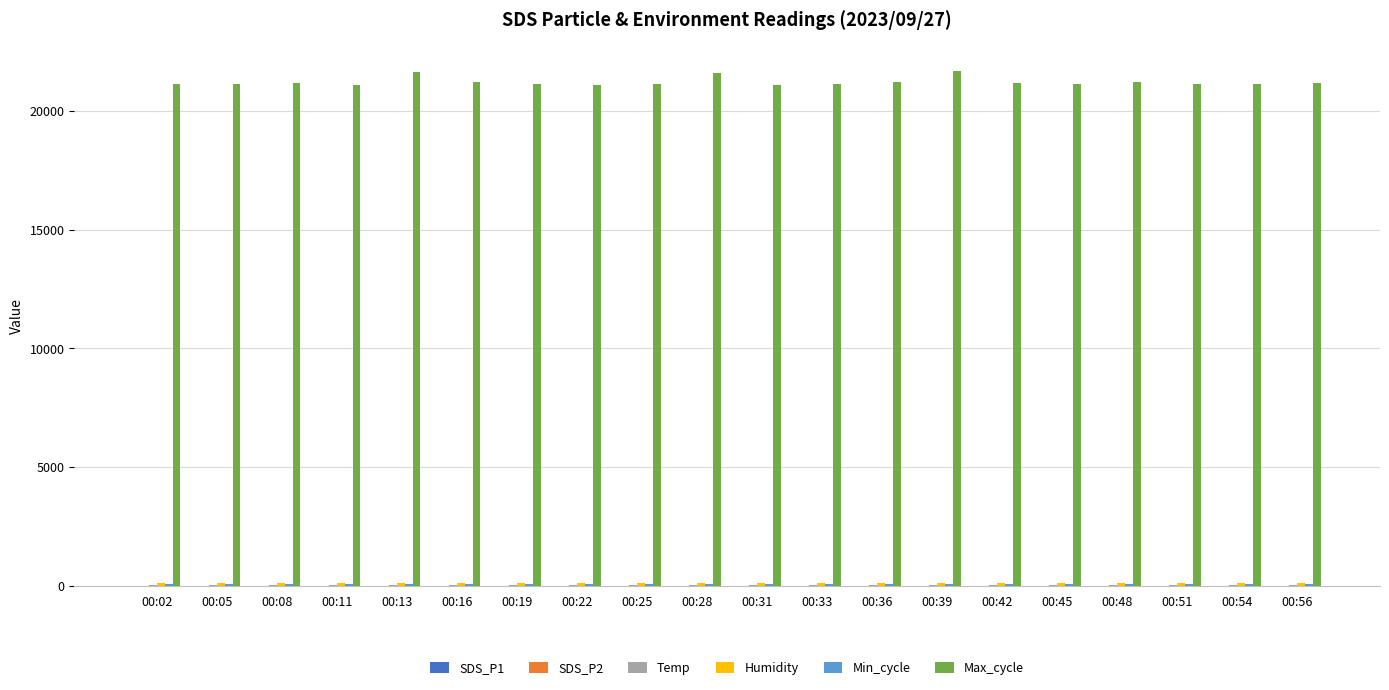

What is the maximum value for Max_cycle?

21678.0